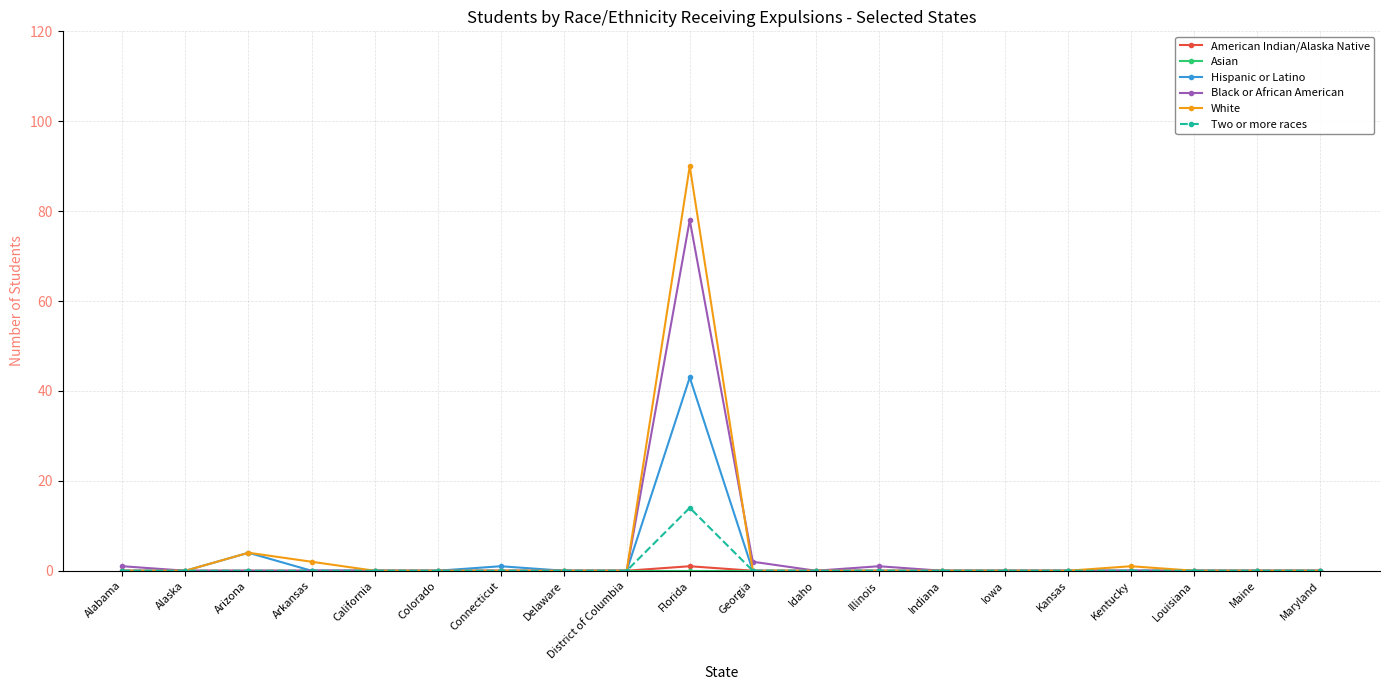

What is the label of the 5th point from the right?

Kansas